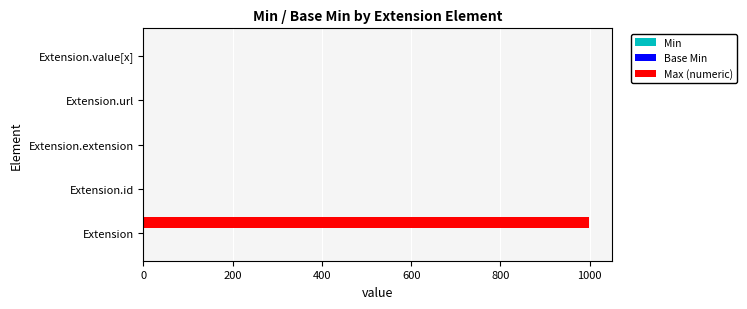

Which series changed the most between Extension and Extension.url?

Max (numeric)